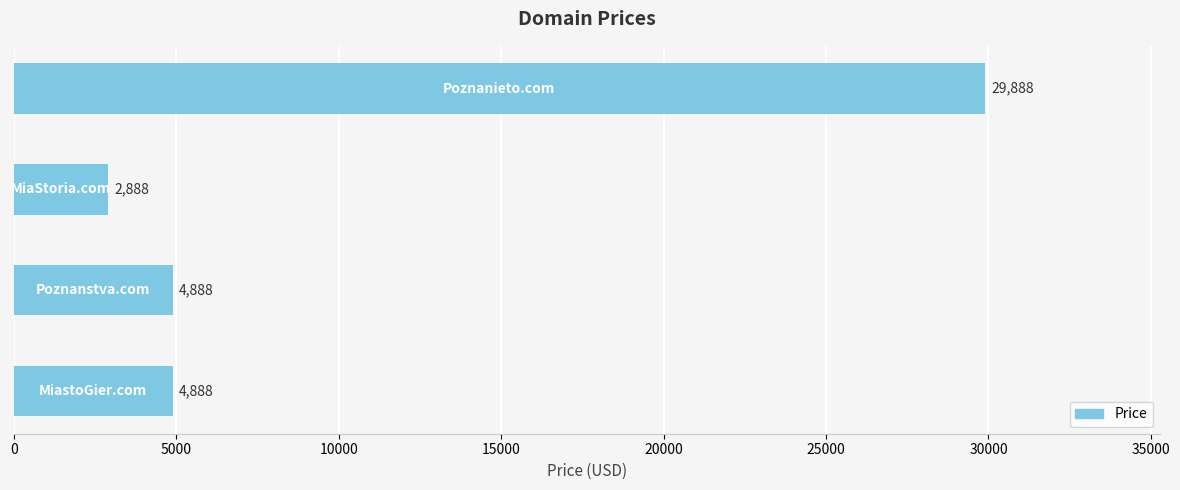

What is the maximum value shown in the chart?

29888